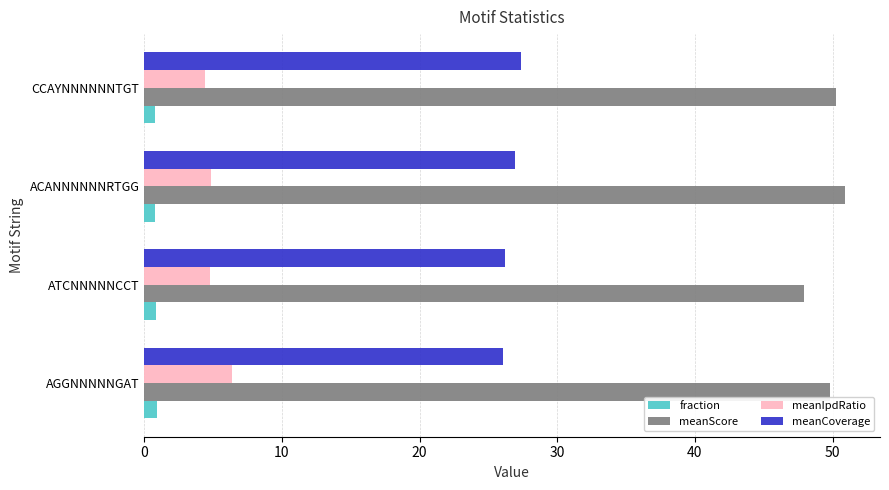

The meanCoverage series shows 27.0 at ACANNNNNNRTGG. True or false?

True